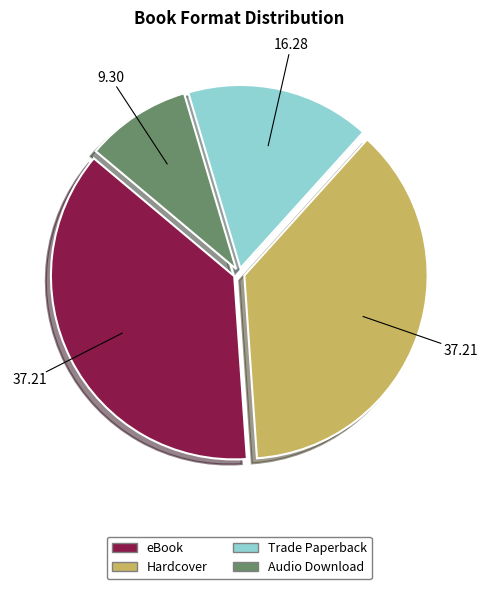

The Trade Paperback slice represents 16% of the pie. True or false?

True